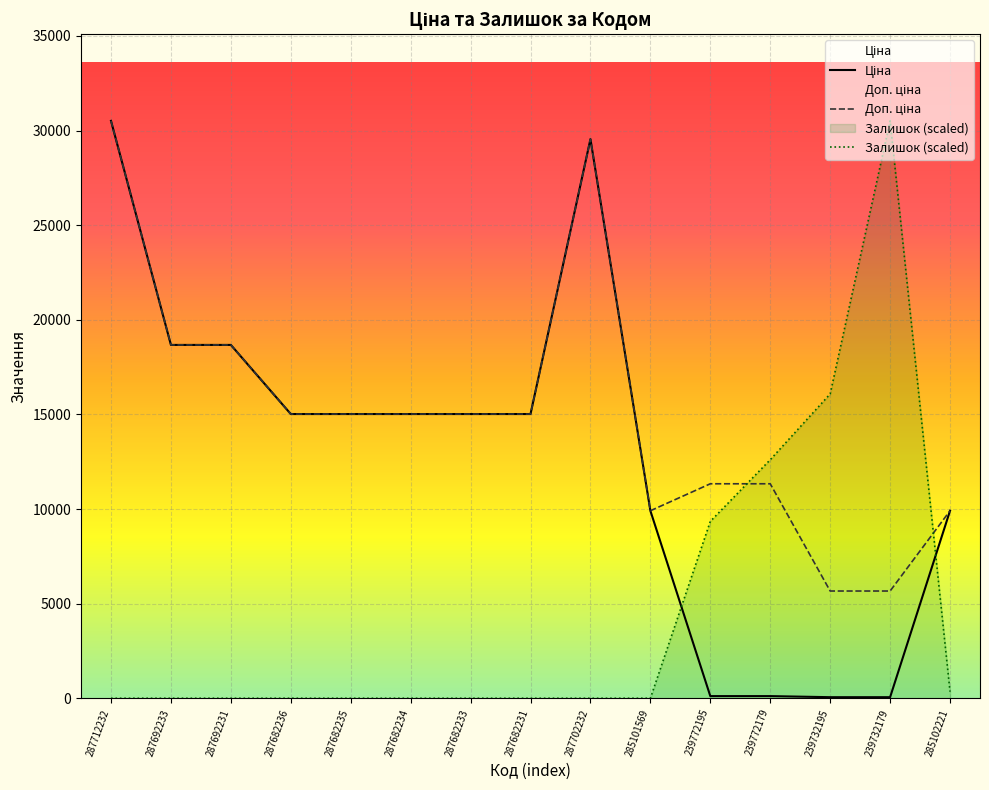

List the series in order of their peak value, highest first.

Ціна, Доп. ціна, Залишок